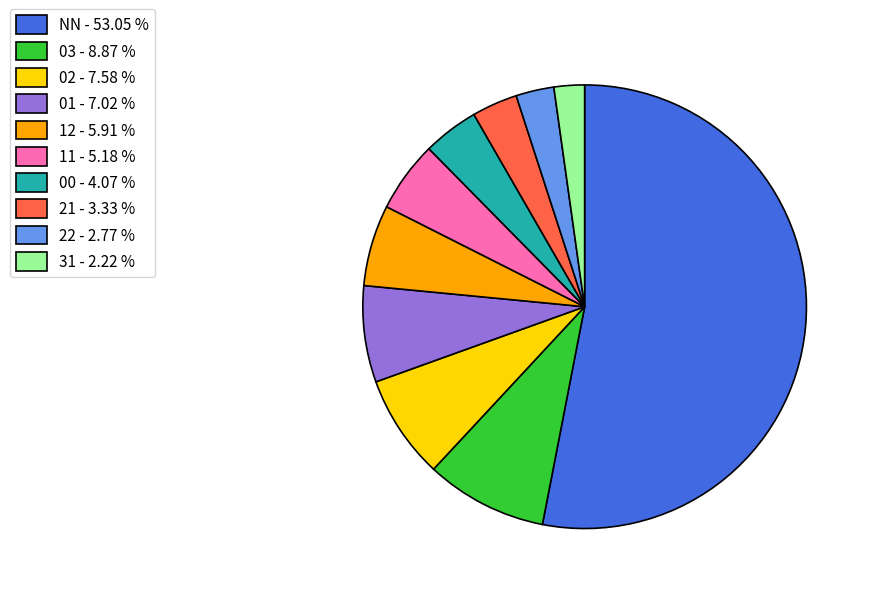

Which slice is the smallest?

31